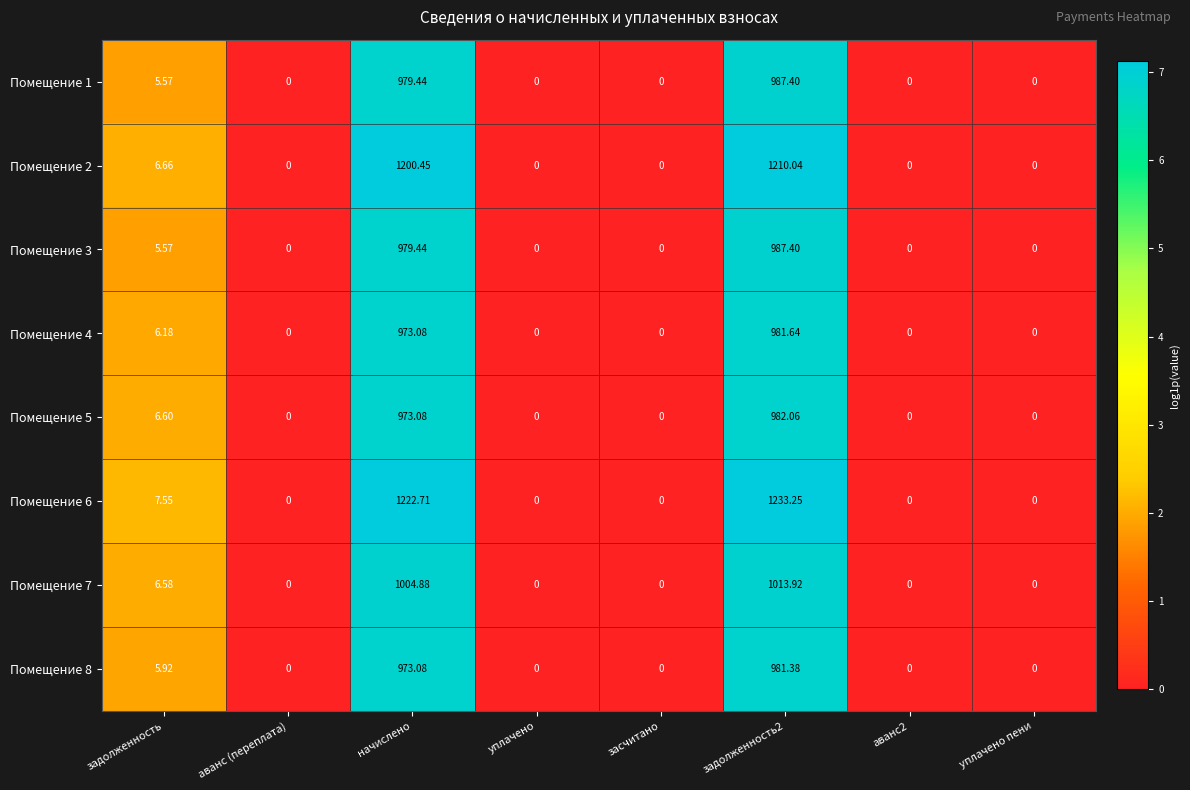

Is the value of Помещение 6 at задолженность2 greater than the value of Помещение 4 at задолженность2?

Yes